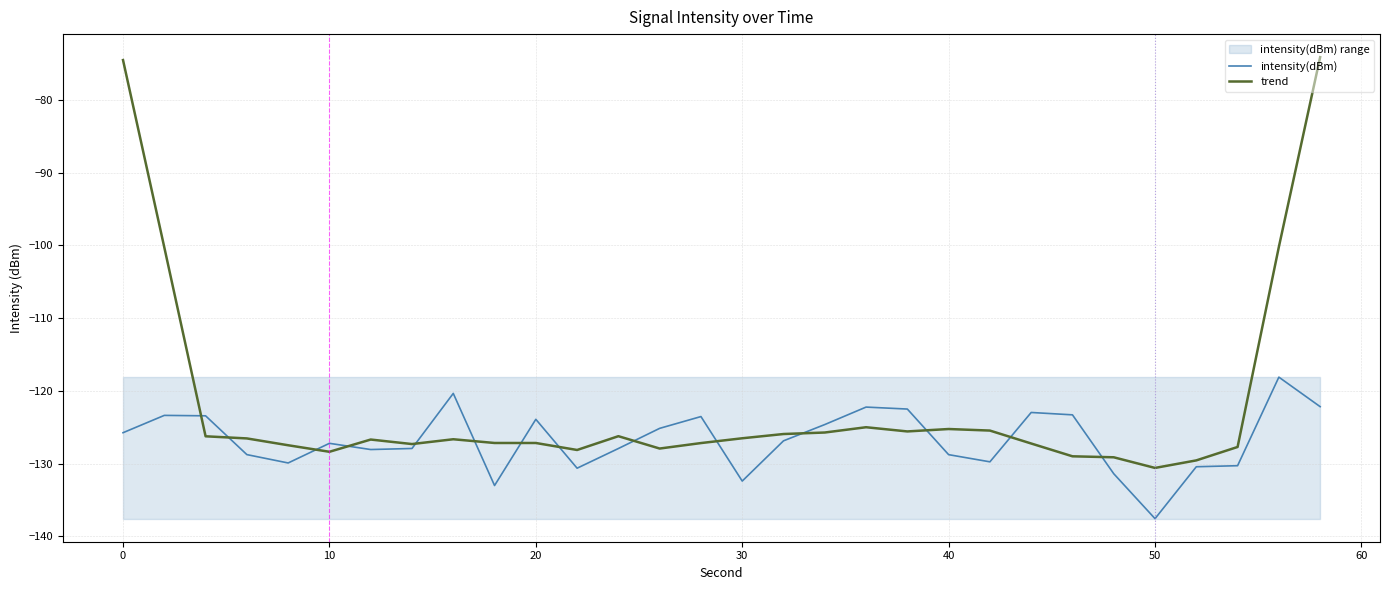

The value of trend at 50 is -130.6. True or false?

True